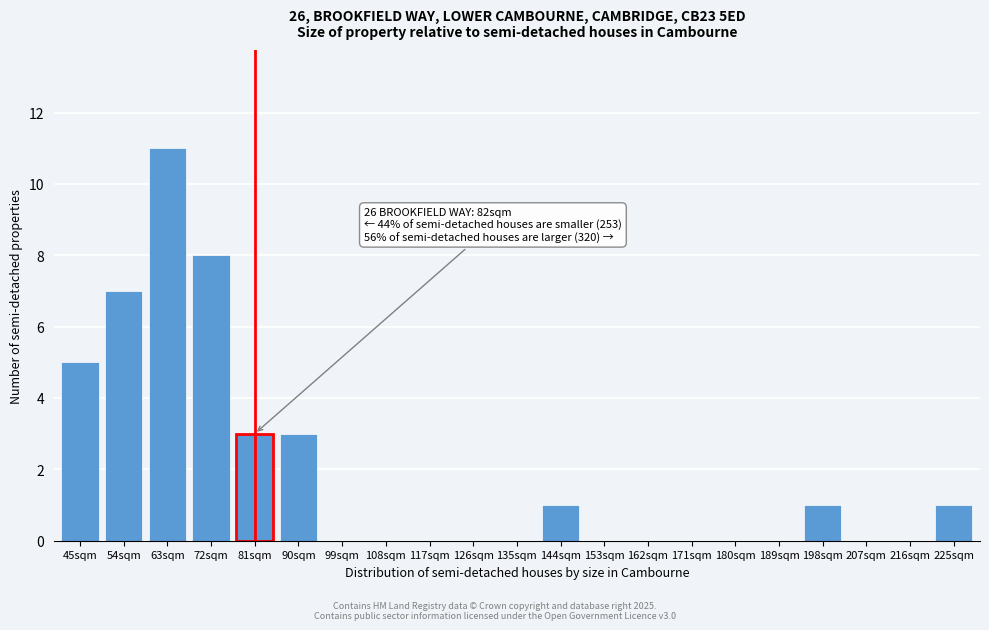

Reading left to right, list all the values displayed in this chart.

45sqm=5	54sqm=7	63sqm=11	72sqm=8	81sqm=3	90sqm=3	99sqm=0	108sqm=0	117sqm=0	126sqm=0	135sqm=0	144sqm=1	153sqm=0	162sqm=0	171sqm=0	180sqm=0	189sqm=0	198sqm=1	207sqm=0	216sqm=0	225sqm=1